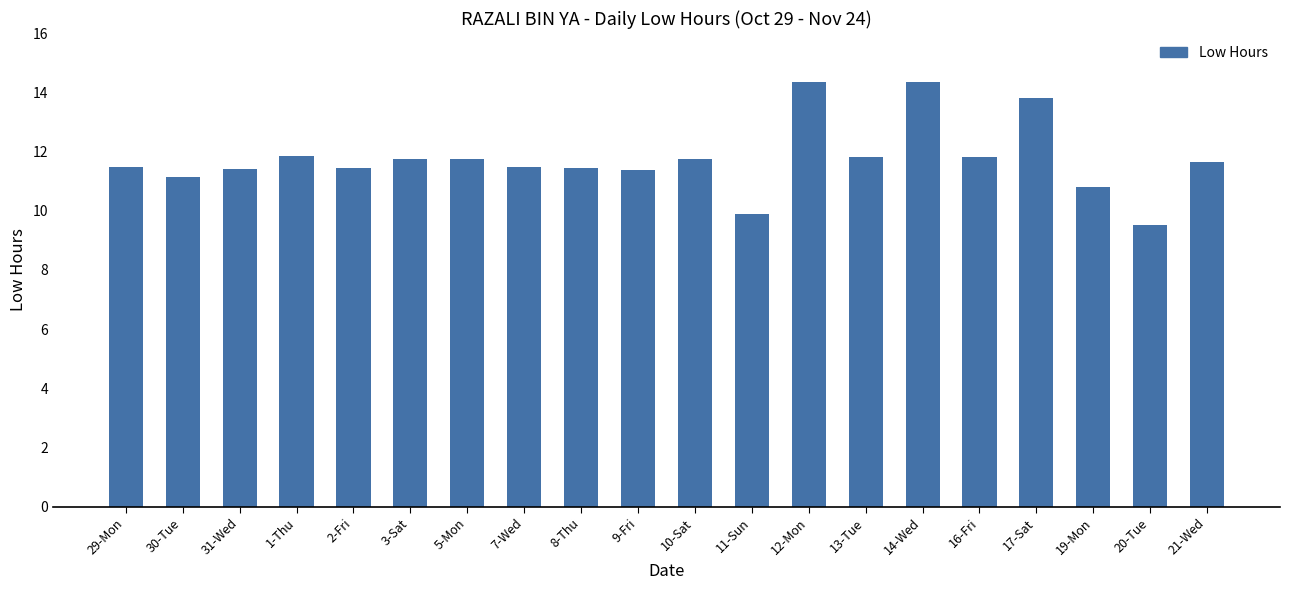

What is the change in value from 30-Tue to 8-Thu?

+0.3